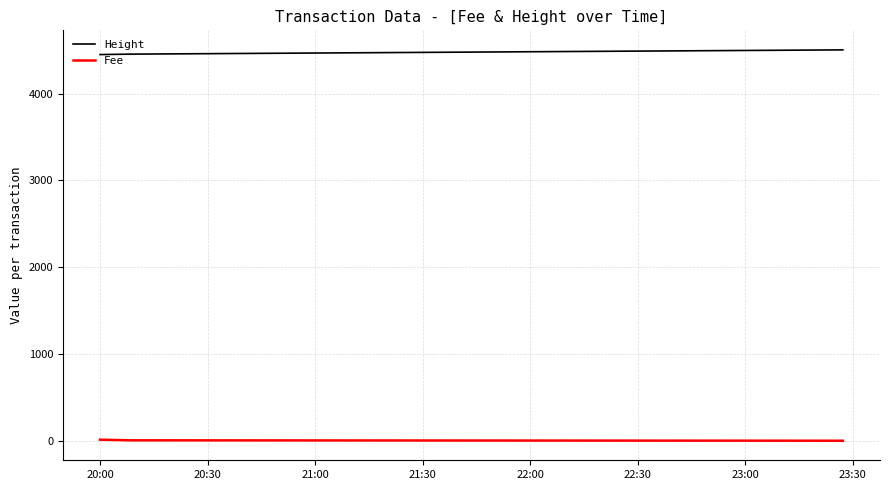

At how many categories does at least one series exceed 1957?

3